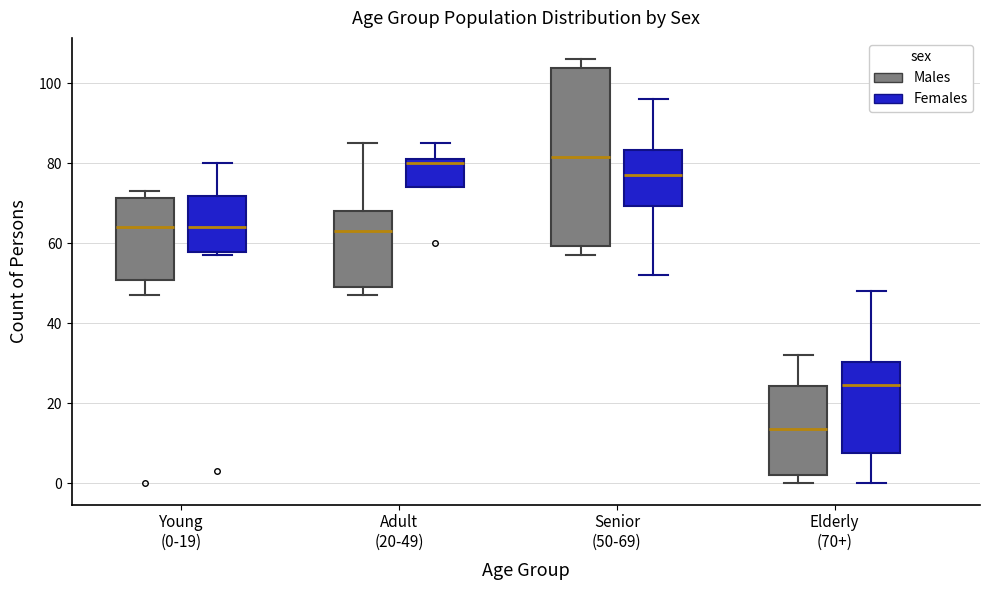

Where does the upper whisker of the box for Senior (50-69) (Males) end on the y-axis? The values are not printed on the chart, so give them approximately, as read against the axis.

106